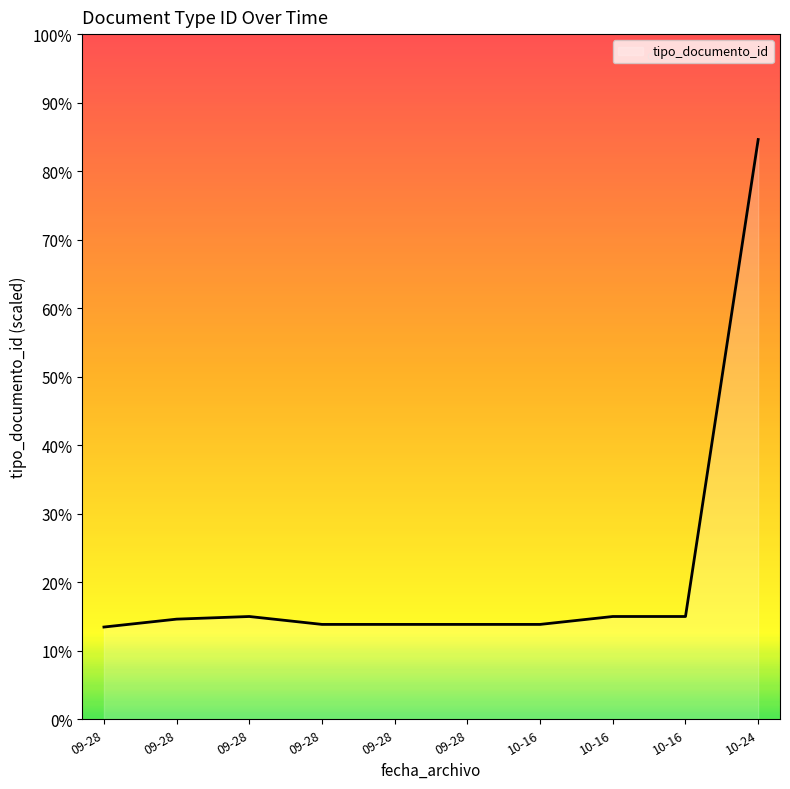

Where is the first local maximum?

09-28